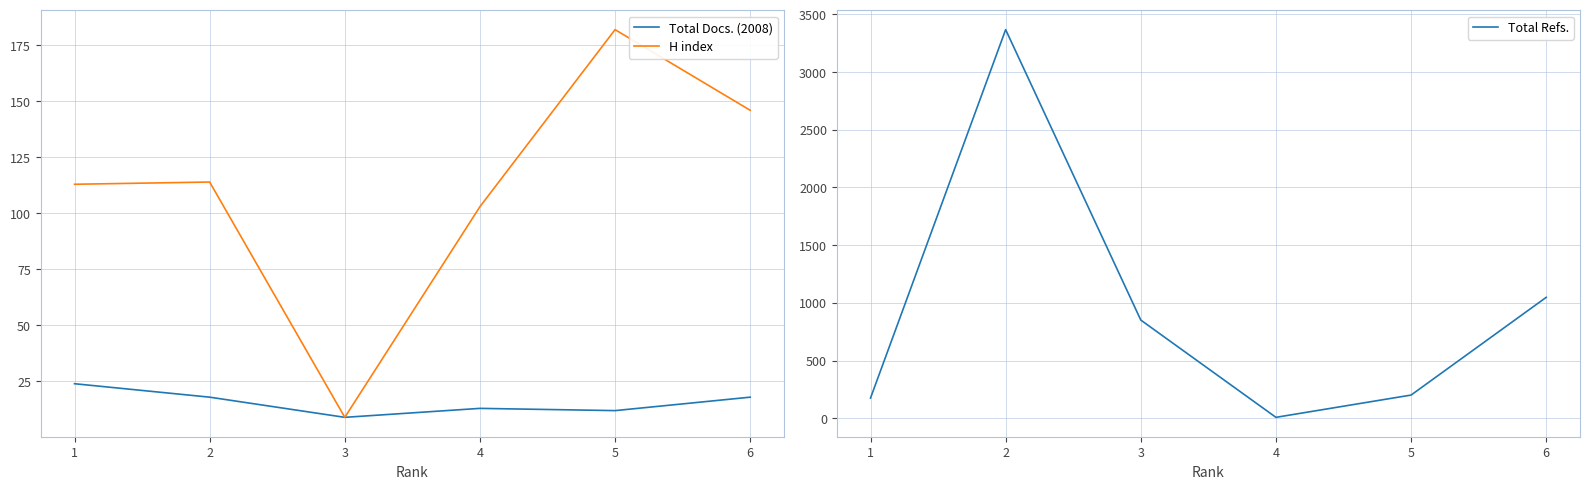

At which label does H index reach its peak?

5